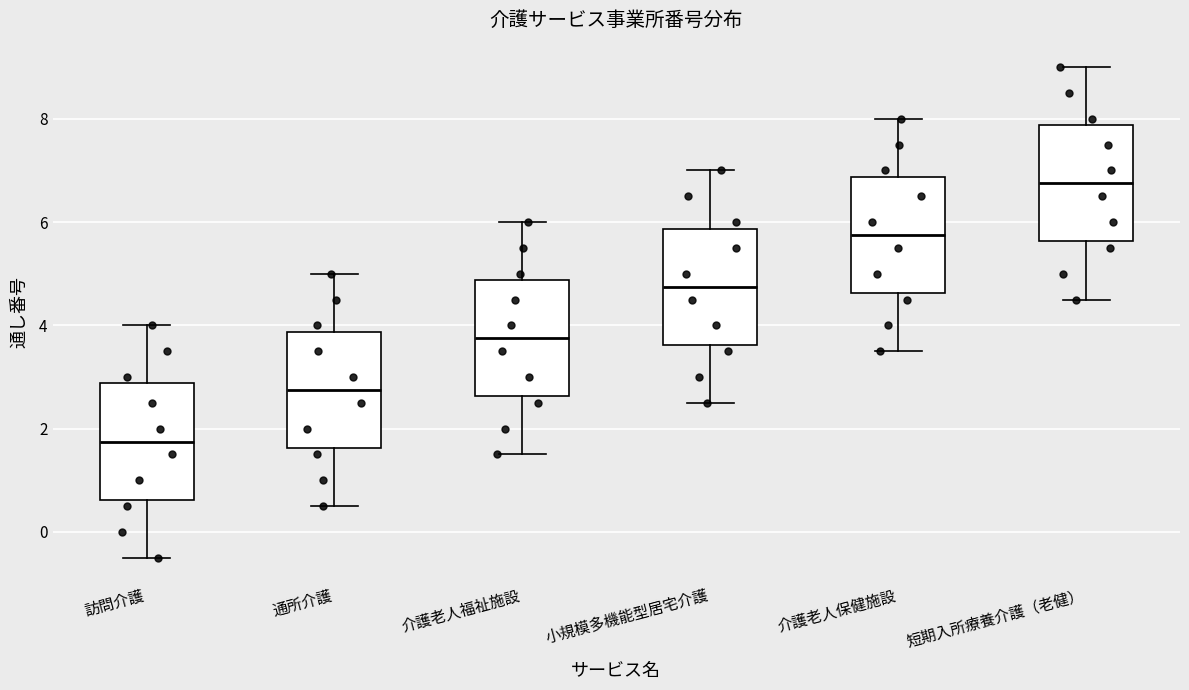

Reading left to right, transcribe this box plot: for each box, give where its median line is, the range the box spans, and where its two whiskers end, as read against the y-axis. The values are not printed on the chart, so give them approximately, as read against the axis.

訪問介護: median 1.8, box 0.6 to 2.8, whiskers -0.4 to 4.0
通所介護: median 2.8, box 1.6 to 3.8, whiskers 0.6 to 5.0
介護老人福祉施設: median 3.8, box 2.6 to 4.8, whiskers 1.6 to 6.0
小規模多機能型居宅介護: median 4.8, box 3.6 to 5.8, whiskers 2.6 to 7.0
介護老人保健施設: median 5.8, box 4.6 to 6.8, whiskers 3.6 to 8.0
短期入所療養介護（老健）: median 6.8, box 5.6 to 7.8, whiskers 4.6 to 9.0